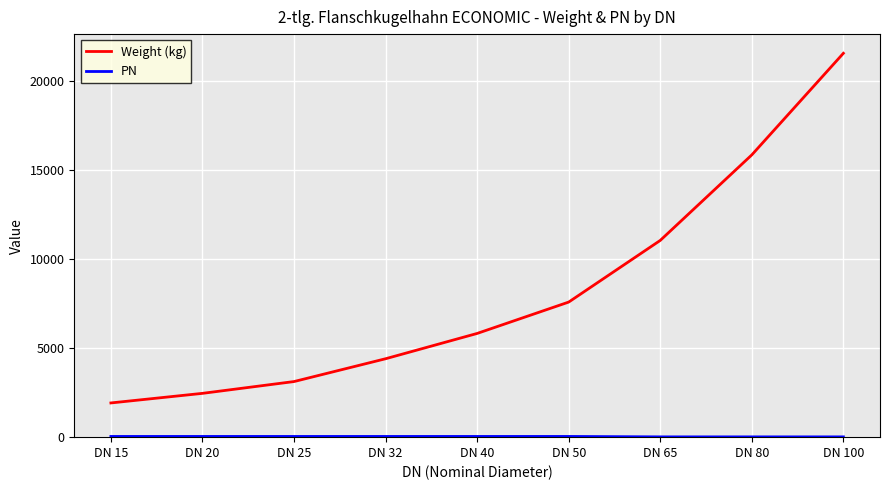

How many lines are shown in the chart?

2